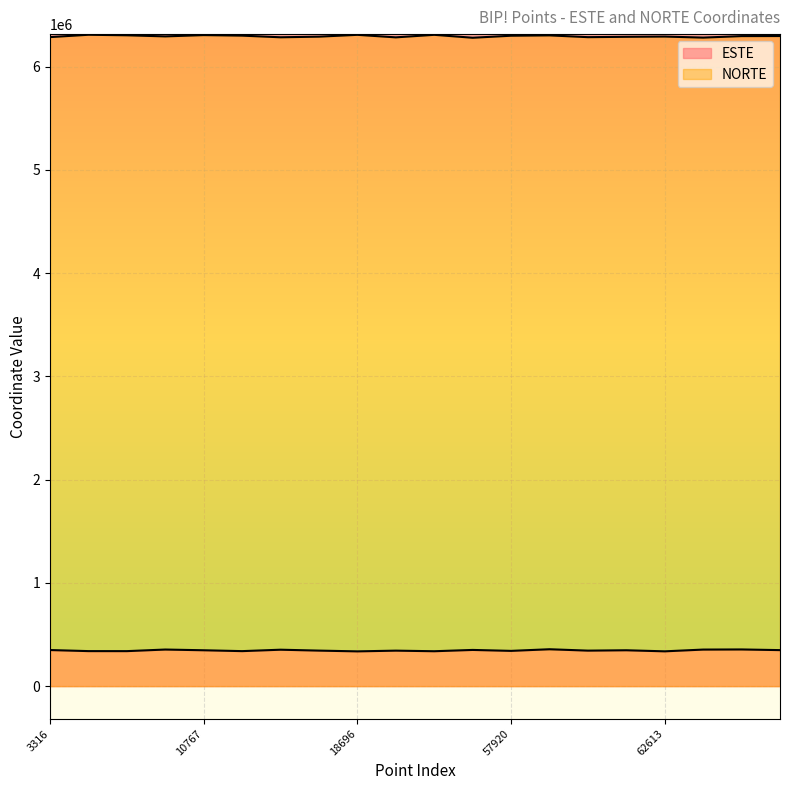

True or false: ESTE and NORTE cross at least once.

False